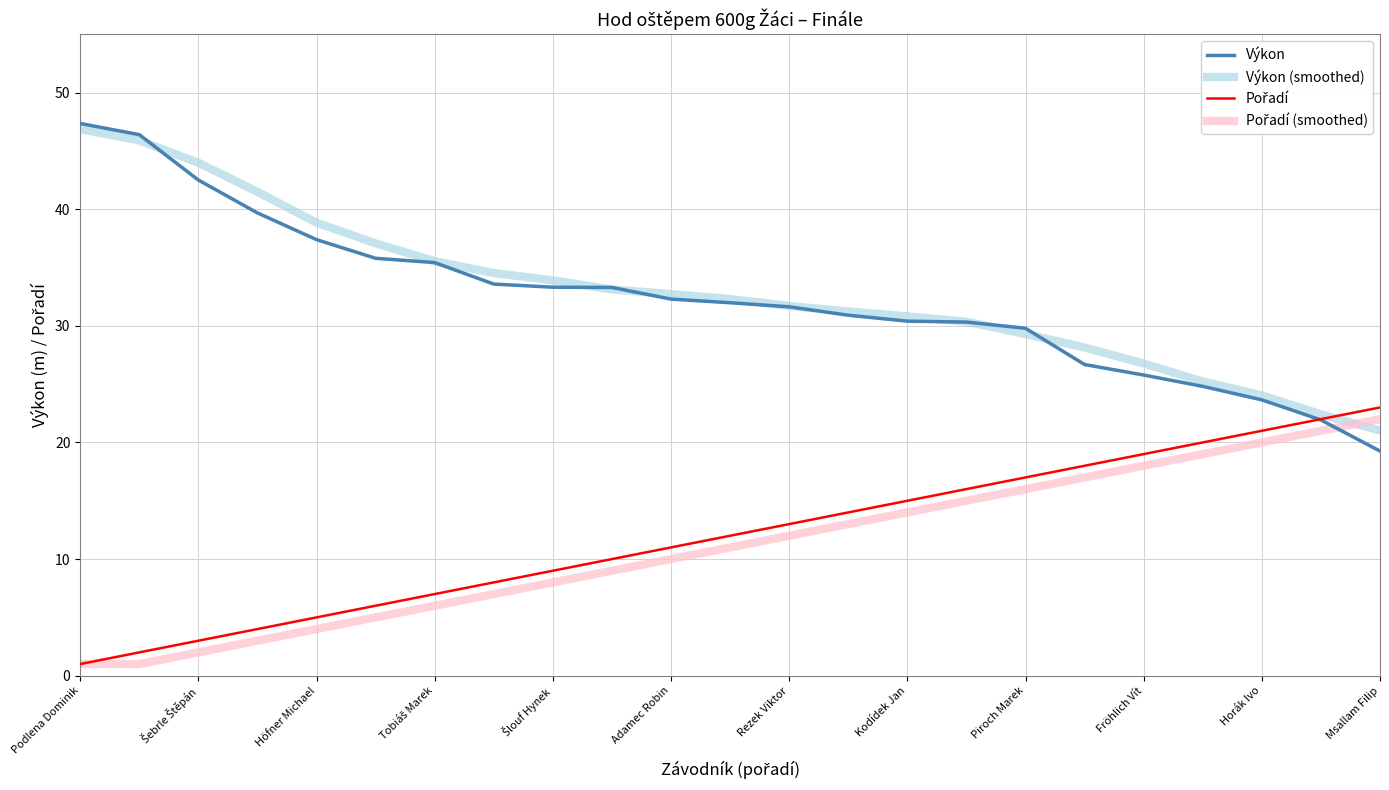

Does the chart have visible grid lines?

Yes